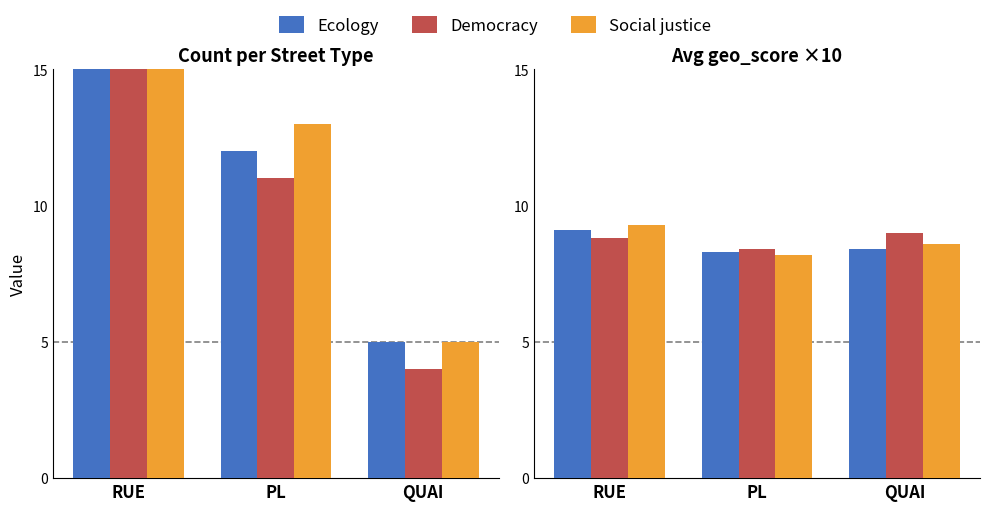

The Ecology series shows 14.8 at QUAI. True or false?

False